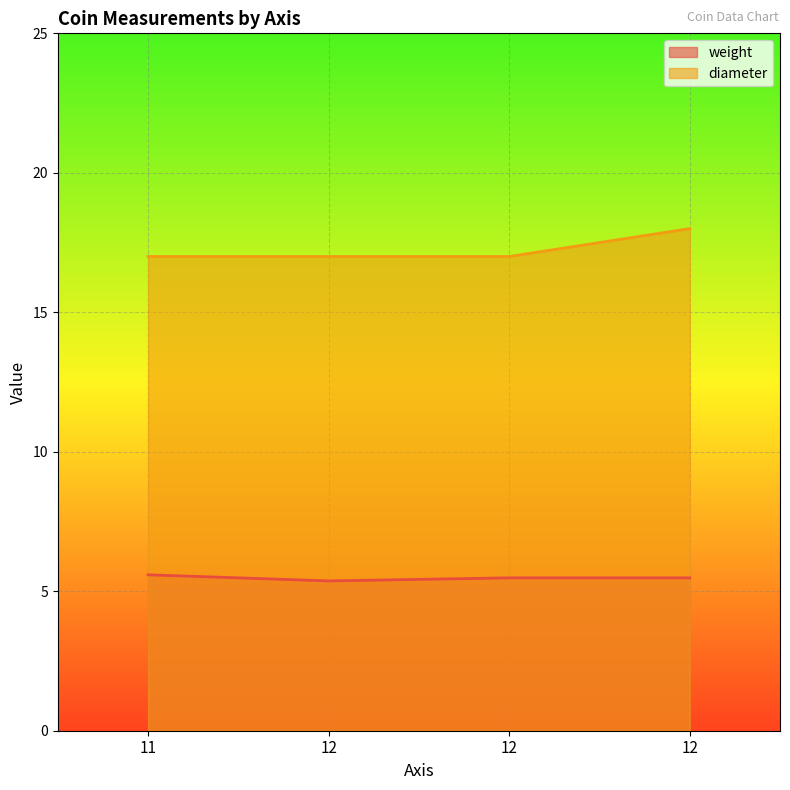

What is the difference between the maximum and minimum values in the weight series?

0.2